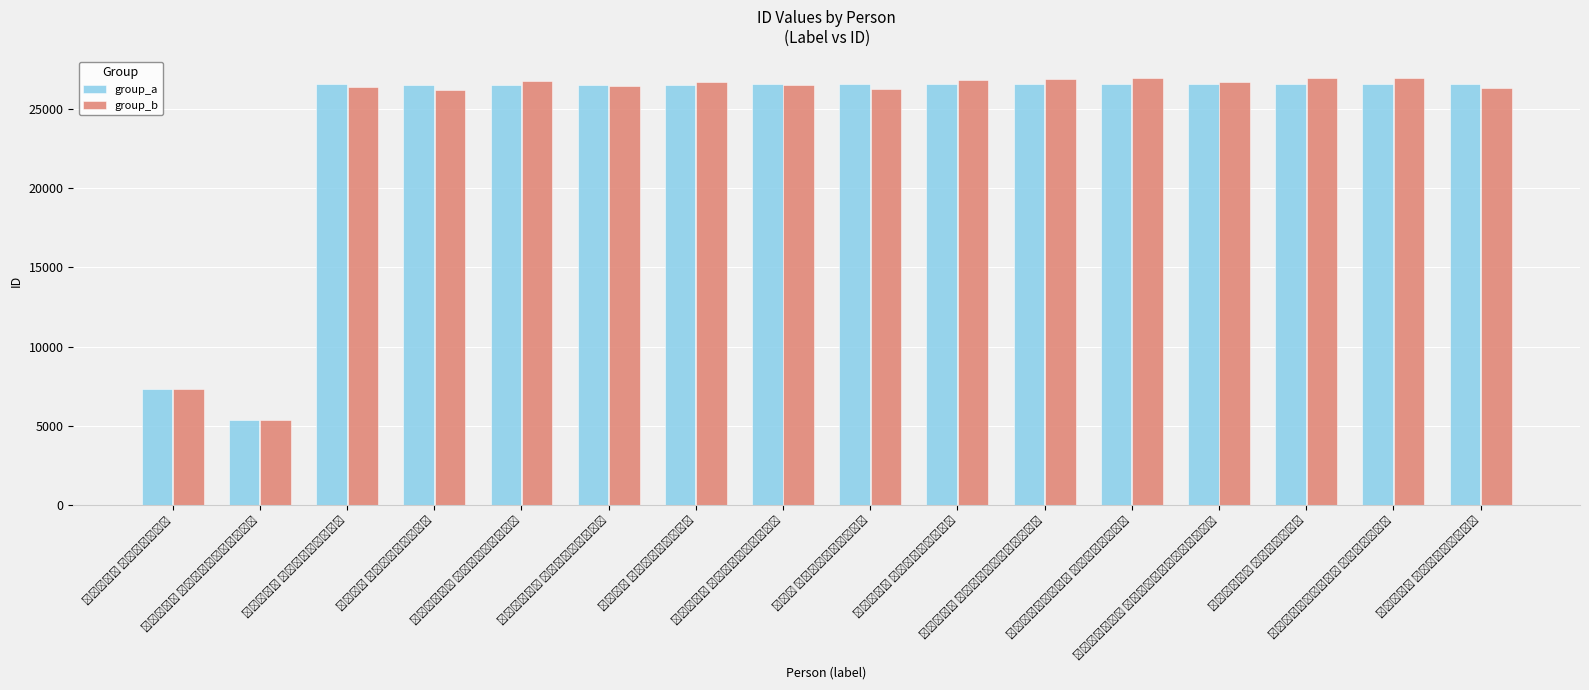

Rank the series by their average value, from highest to lowest.

group_b, group_a